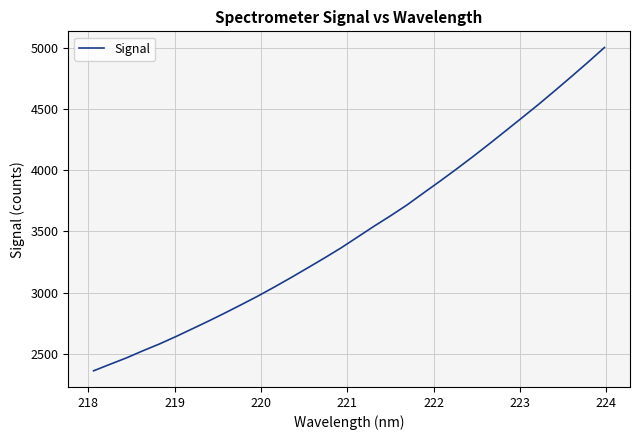

What is the difference between the maximum and minimum values?

2636.0